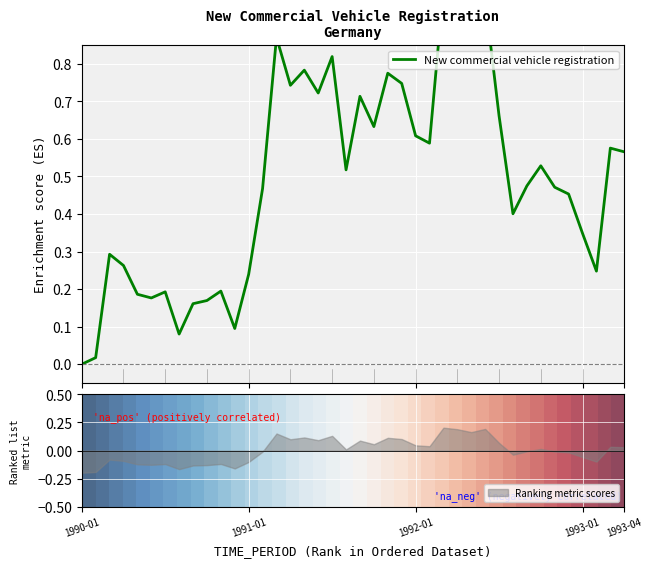

How many data points does each series have?

40